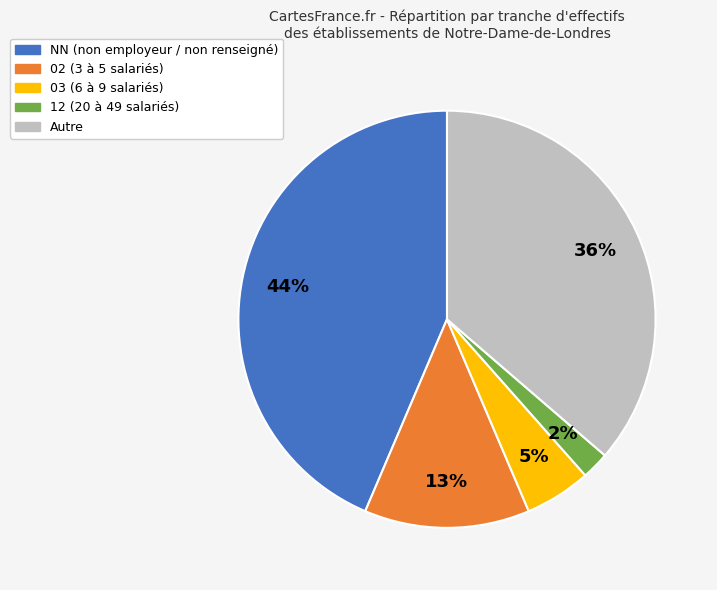

To the nearest percent, what is the average slice percentage?

20%